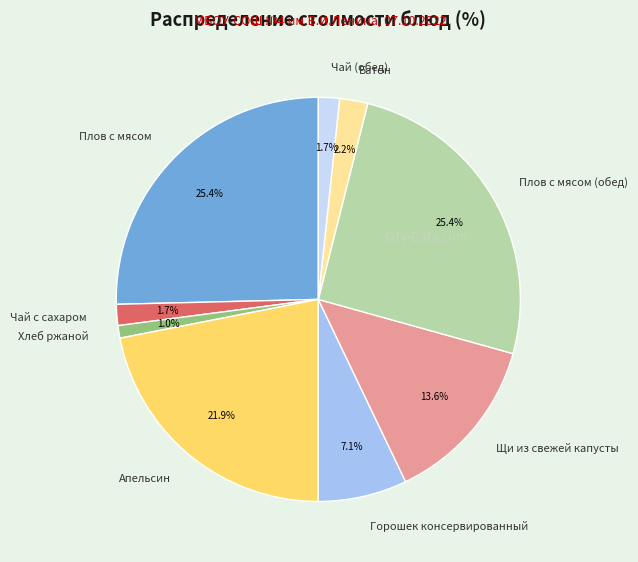

How many segments does this pie chart have?

9